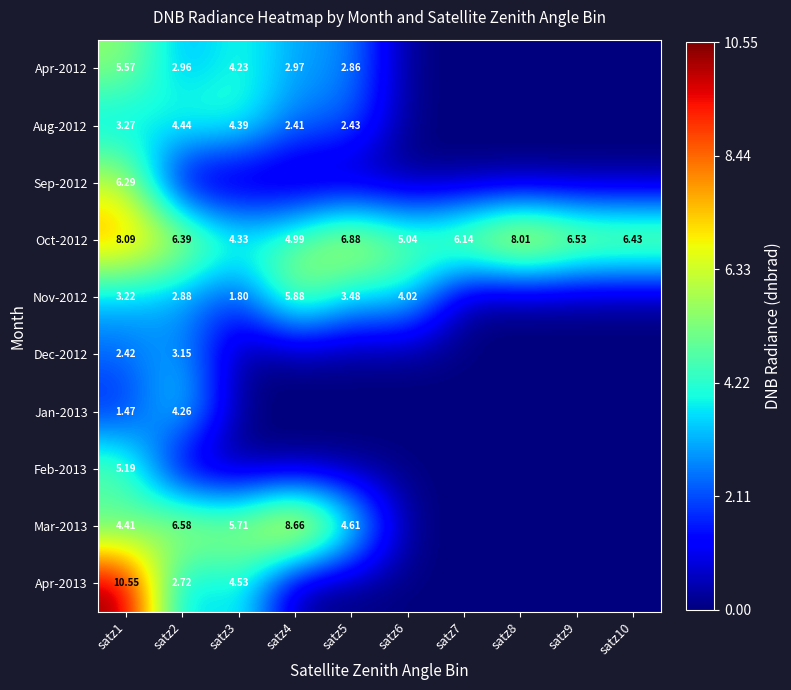

List the series in order of their peak value, highest first.

Apr-2013, Mar-2013, Oct-2012, Sep-2012, Nov-2012, Apr-2012, Feb-2013, Aug-2012, Jan-2013, Dec-2012